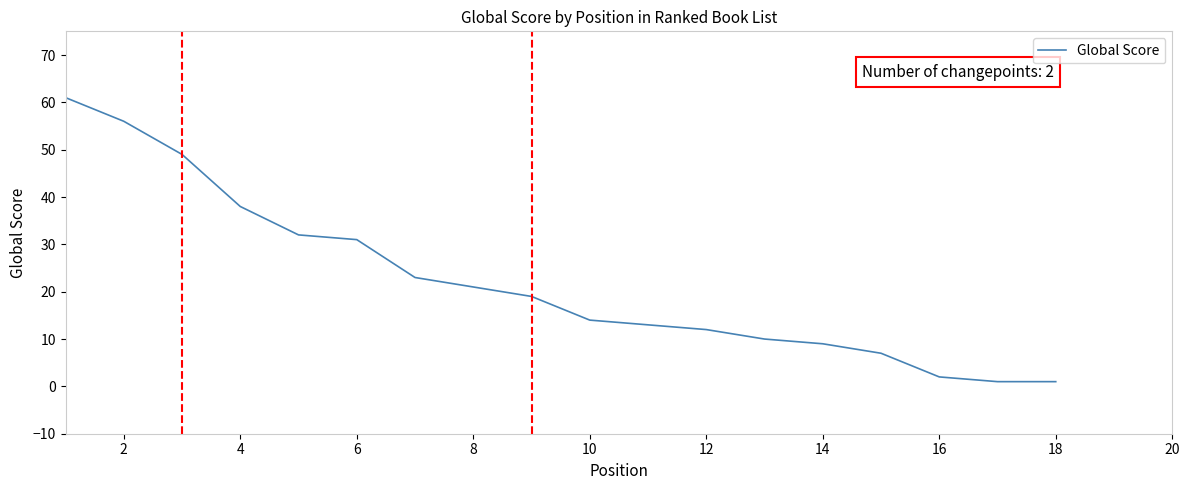

What is the difference between the maximum and minimum values?

60